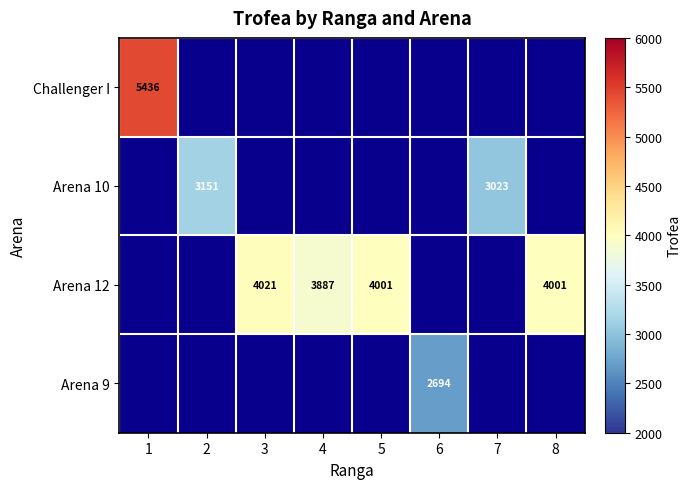

Which label corresponds to the smallest value in the chart?

6